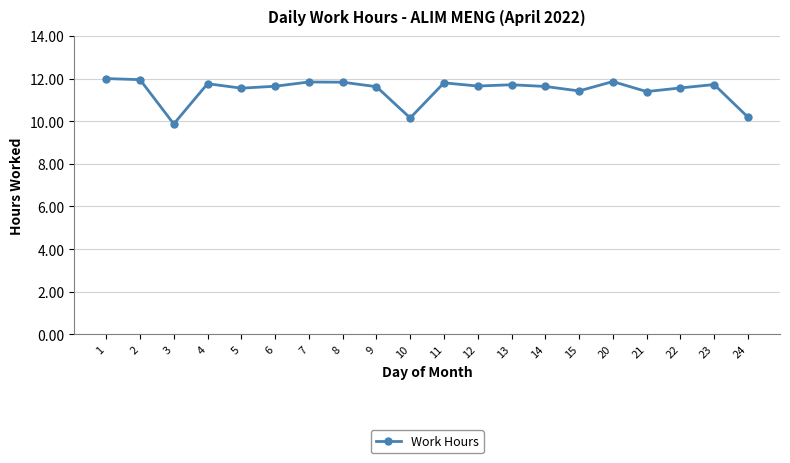

Is it true that the value at 10 is 14.4?

False